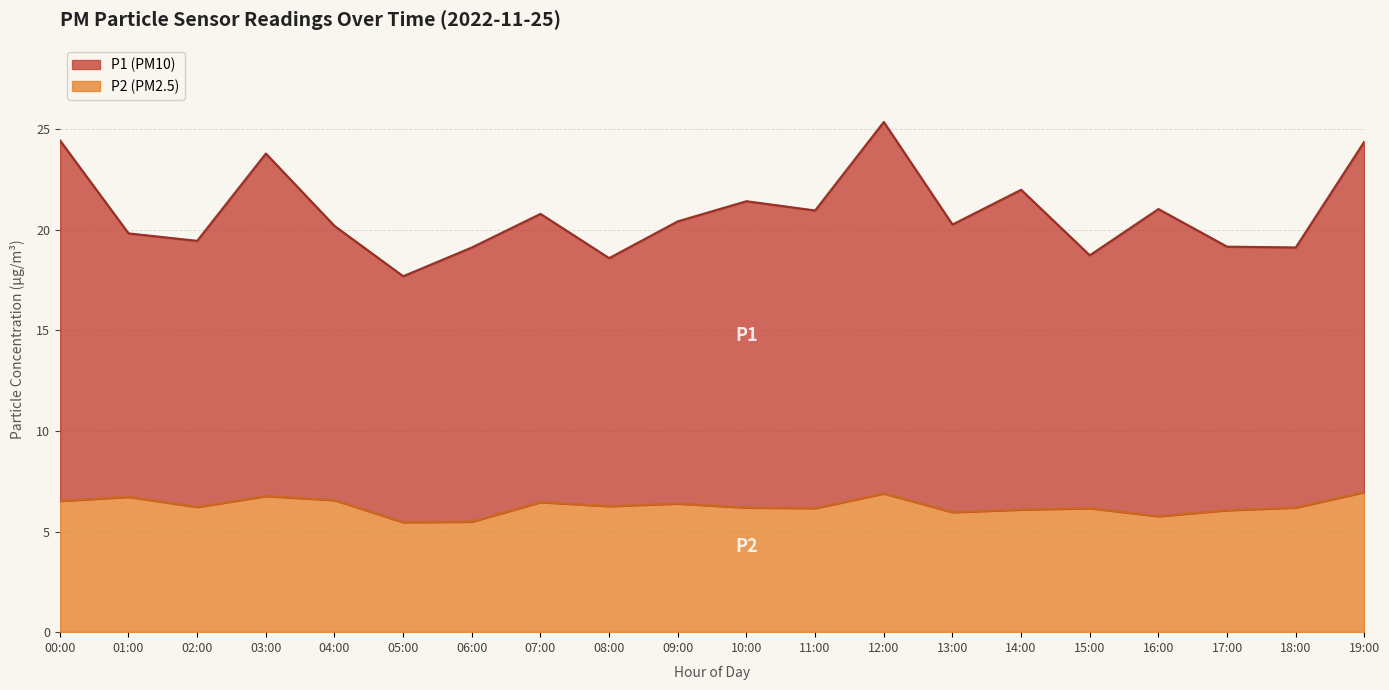

What is the label of the 16th point from the left?

15:00